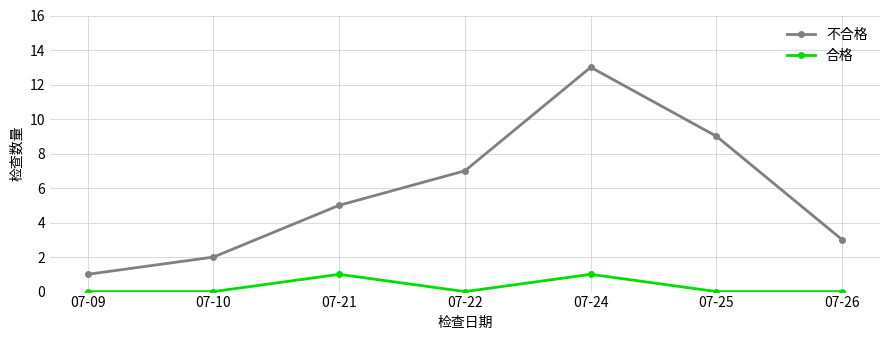

How many lines are shown in the chart?

2